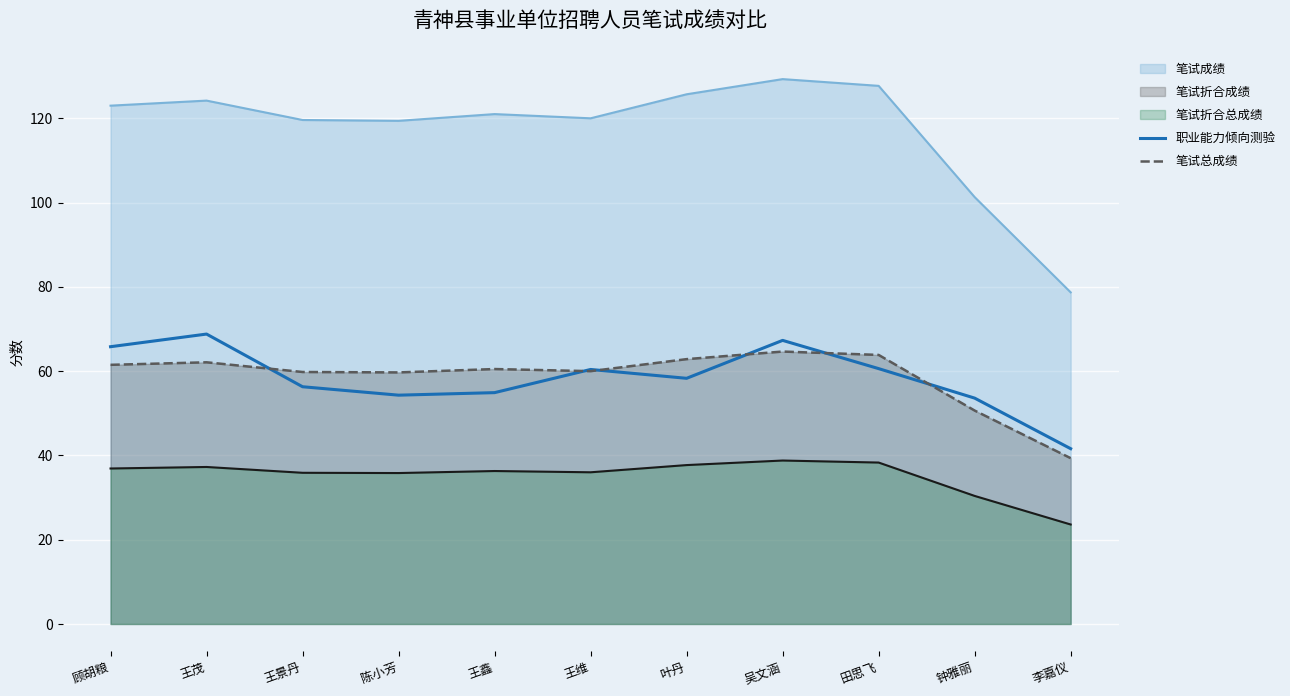

Which series has the largest total across all categories?

笔试成绩